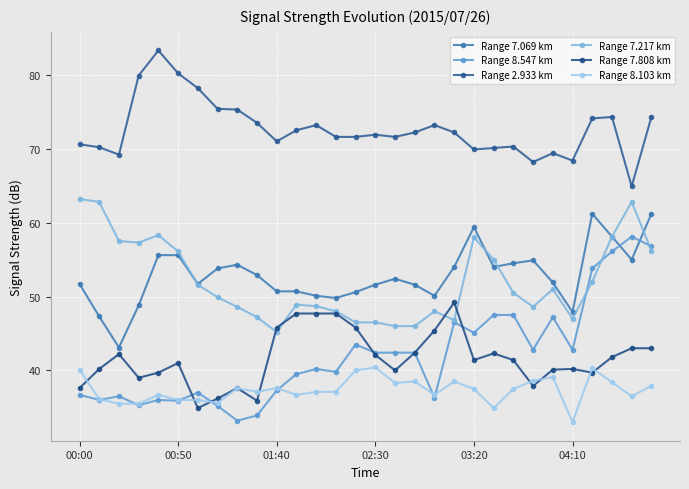

How many lines are shown in the chart?

6